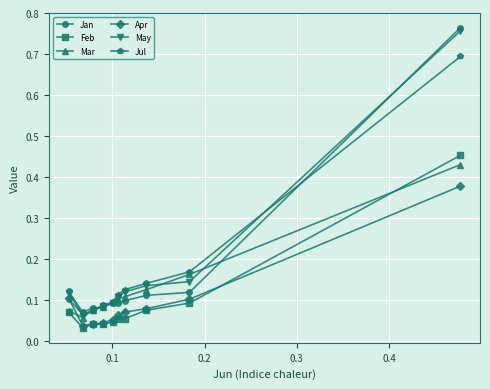

True or false: Jan has more than 0 interior local peaks.

True